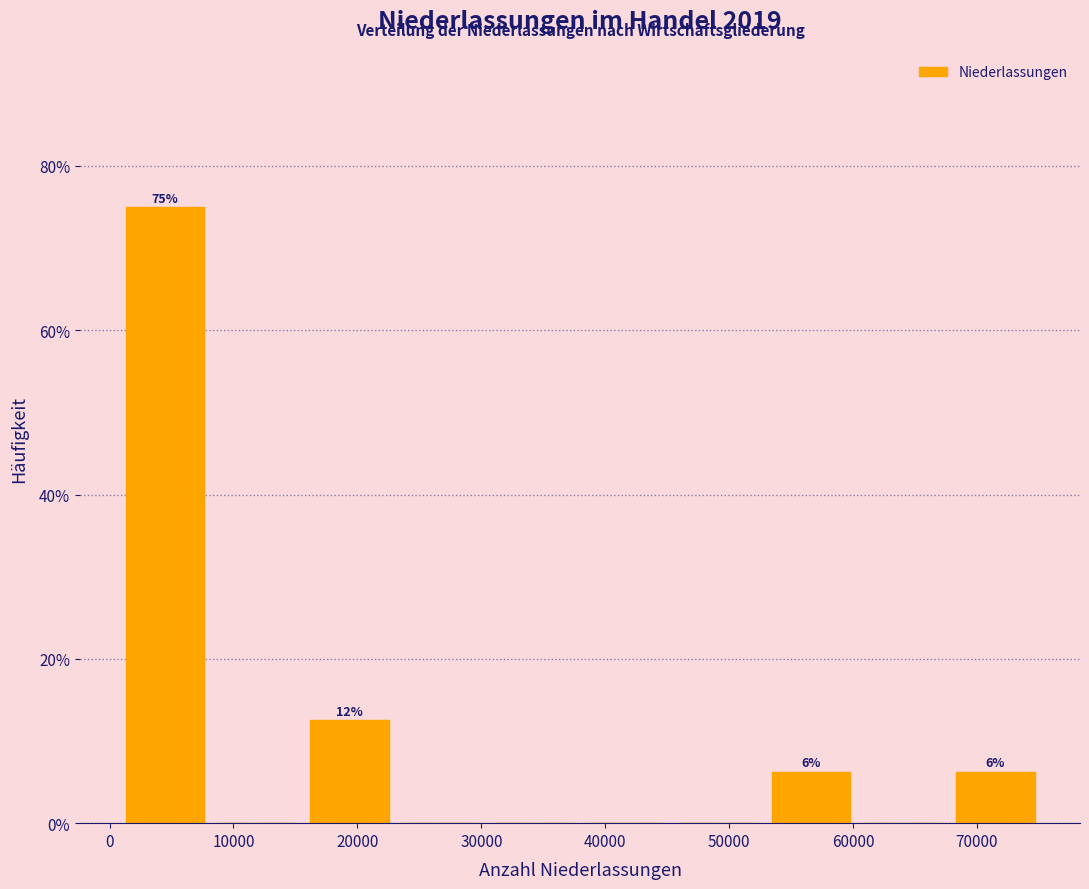

Over which range of the x-axis is the bar tallest?

1000 to 8000